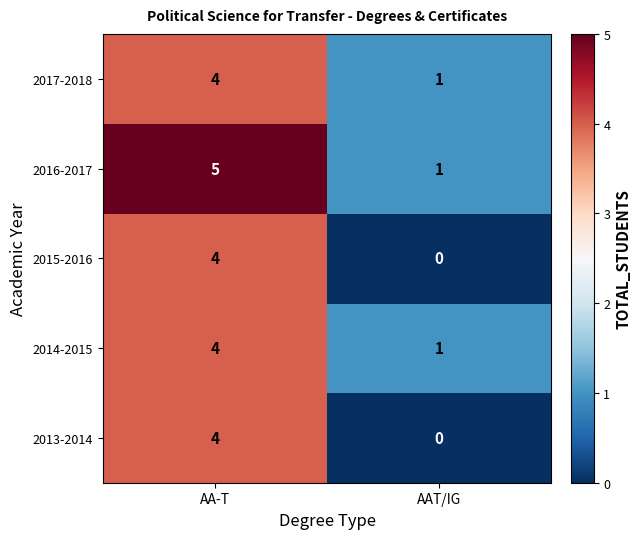

Is it true that 2014-2015 equals 4 at AA-T?

True